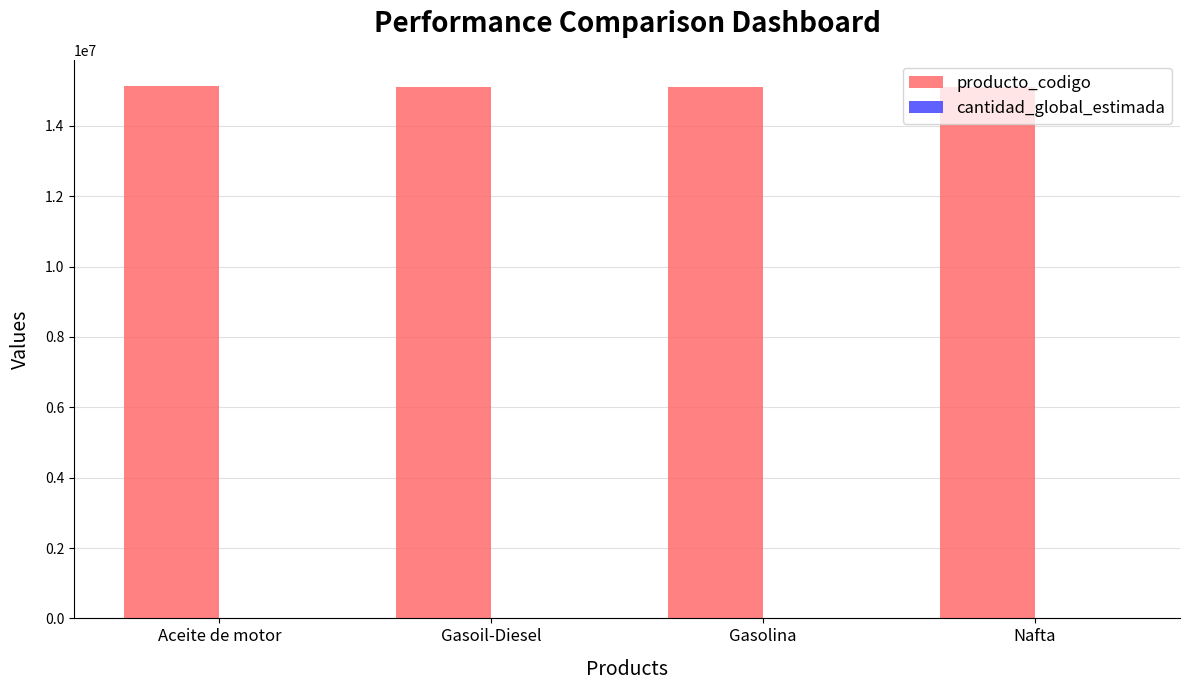

Which series has the largest total across all categories?

producto_codigo